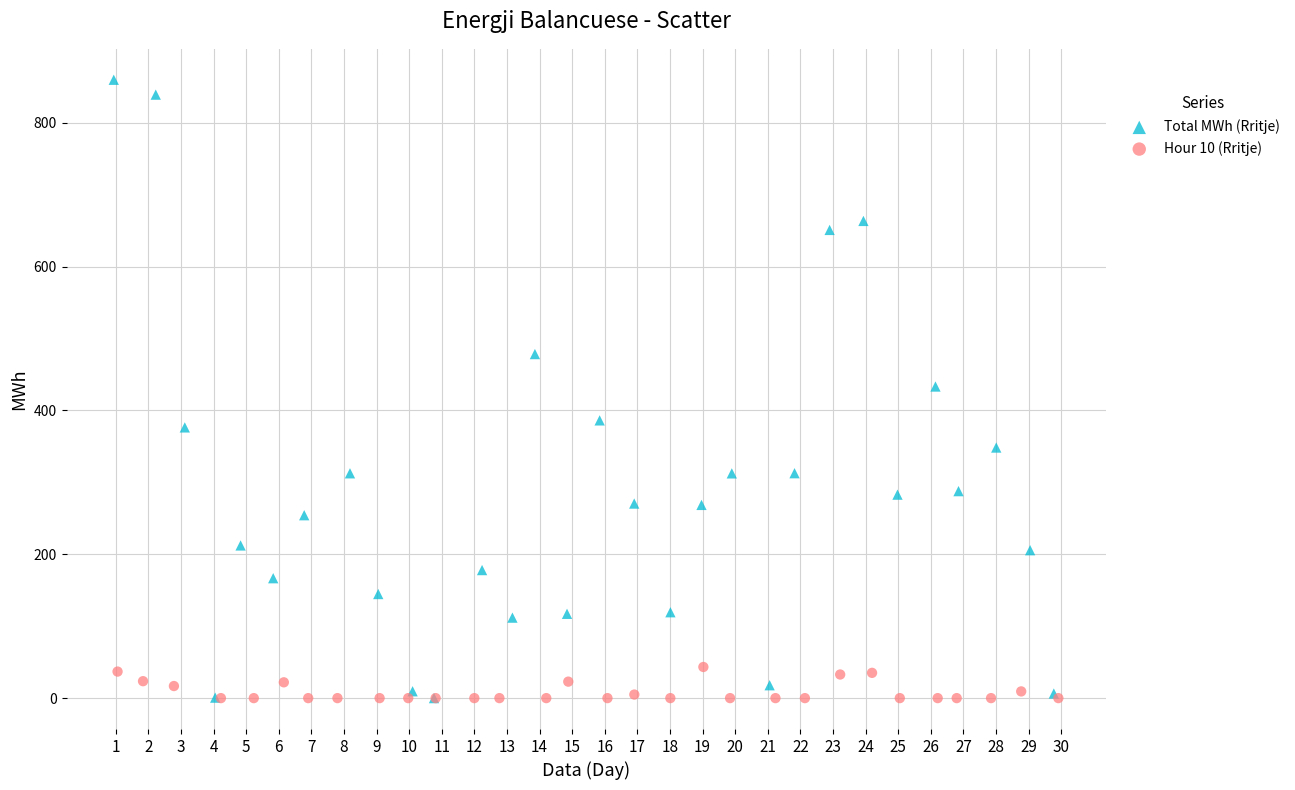

Which series reaches the maximum Y coordinate?

Total MWh (Rritje)